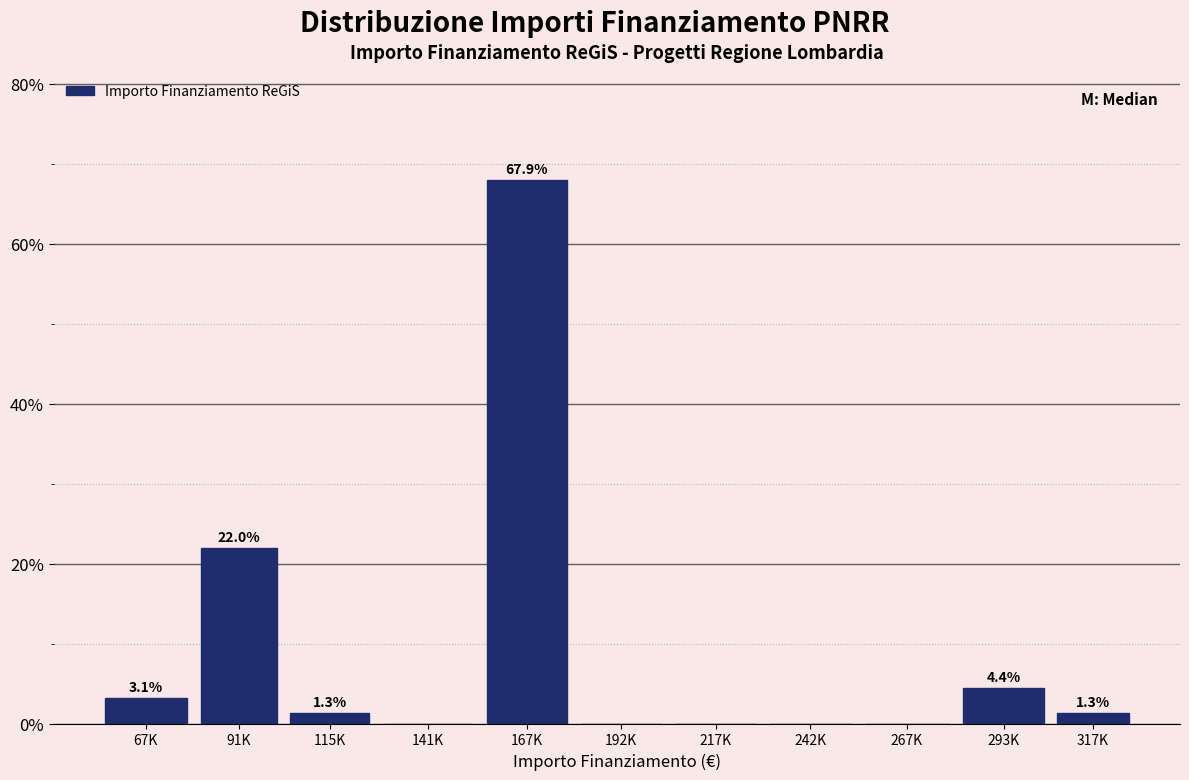

Reading left to right, extract all data points from this chart.

67K=3.1	91K=22.0	115K=1.3	141K=0.0	167K=67.9	192K=0.0	217K=0.0	242K=0.0	267K=0.0	293K=4.4	317K=1.3